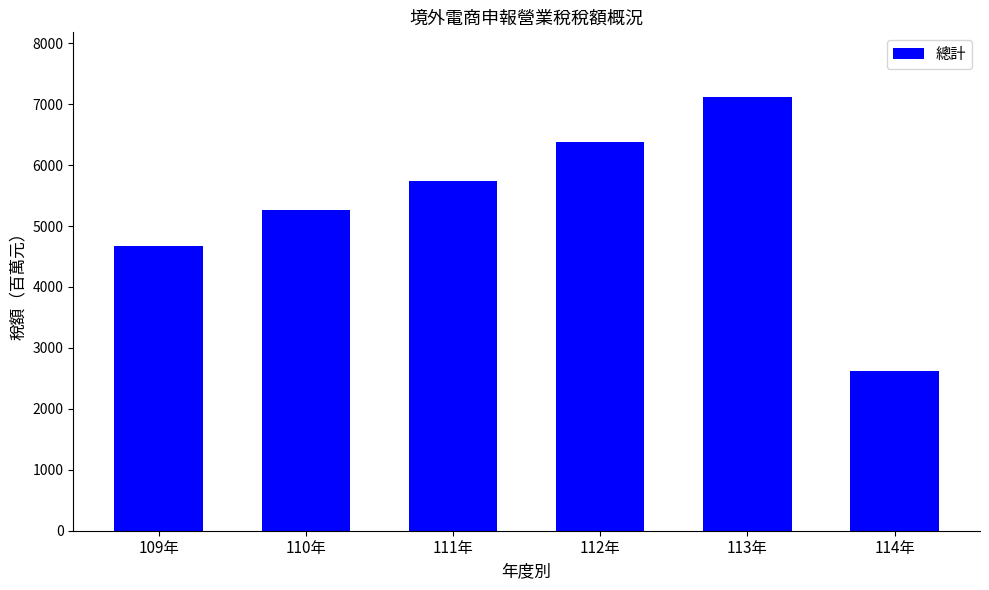

Which label corresponds to the smallest value in the chart?

114年